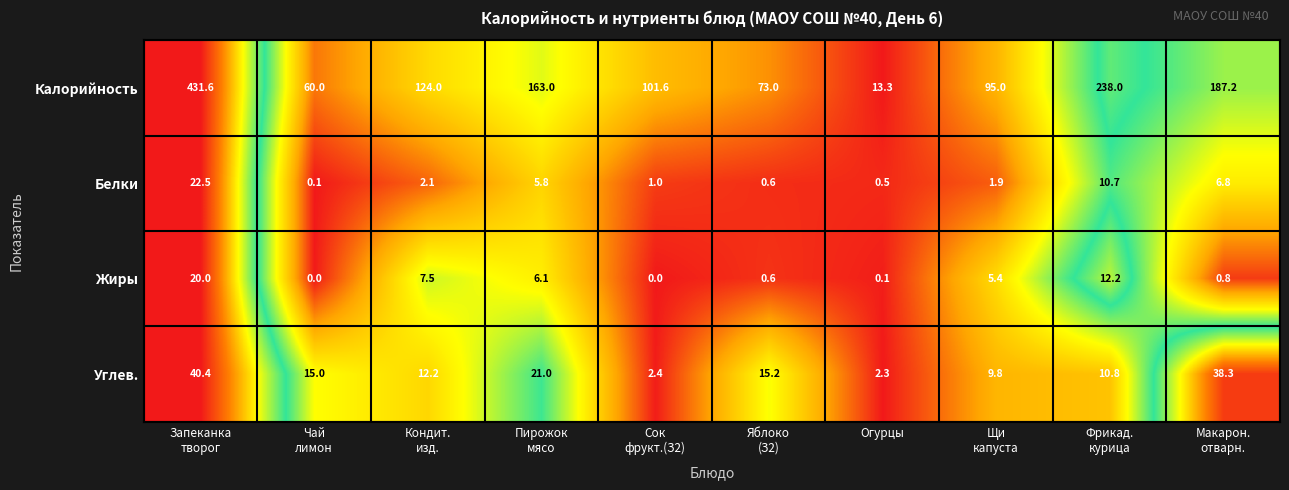

Which series has the widest spread of values?

Калорийность